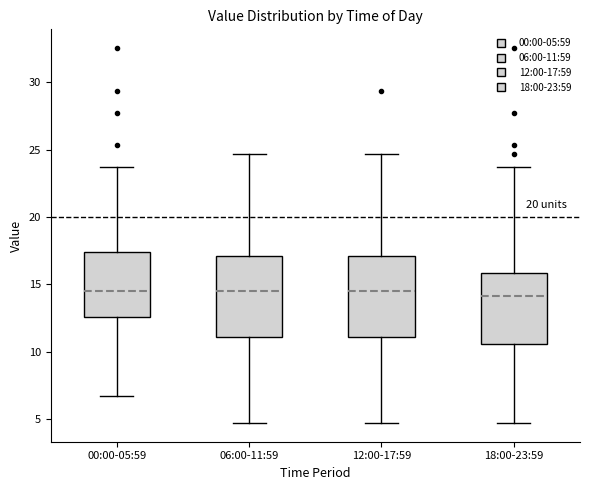

Reading left to right, read every box against the y-axis: the position of its median line, the range the box covers, and the ends of its whiskers. The values are not printed on the chart, so give them approximately, as read against the axis.

00:00-05:59: median 14.5, box 12.5 to 17.5, whiskers 6.5 to 24.0
06:00-11:59: median 14.5, box 11.0 to 17.0, whiskers 4.5 to 24.5
12:00-17:59: median 14.5, box 11.0 to 17.0, whiskers 4.5 to 24.5
18:00-23:59: median 14.0, box 10.5 to 16.0, whiskers 4.5 to 24.0